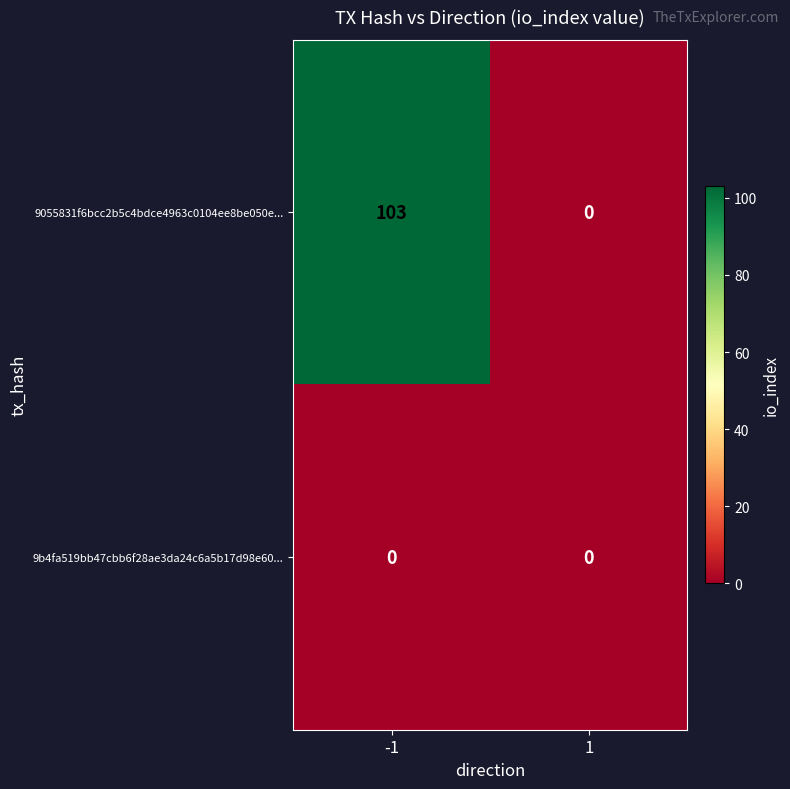

At which category is the sum across all series the highest?

-1